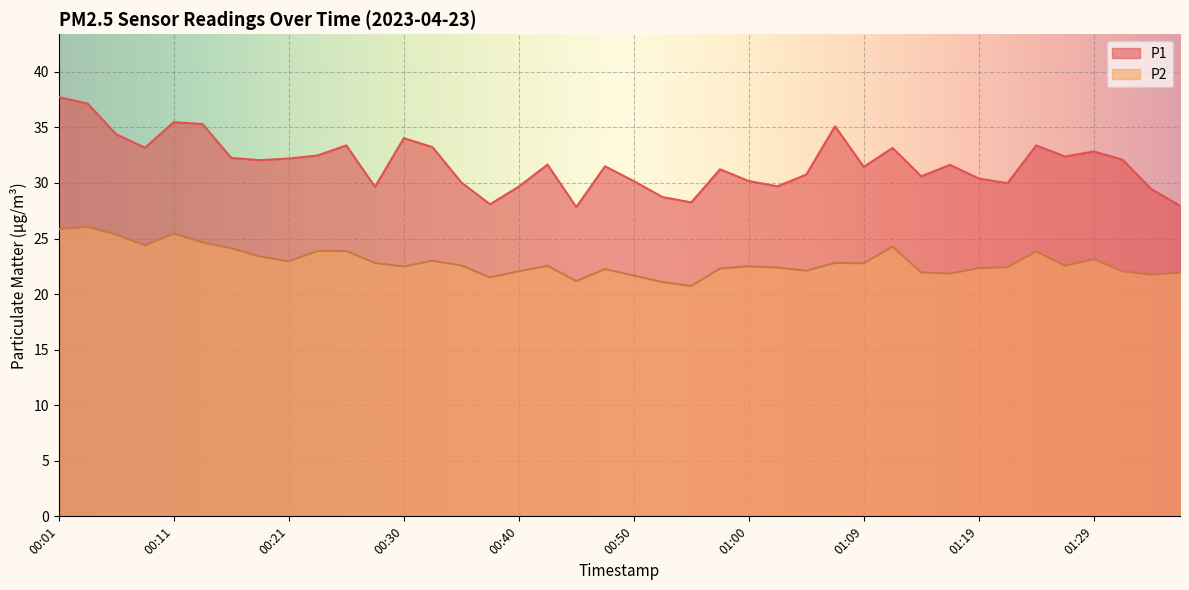

At which category is the sum across all series the highest?

00:01